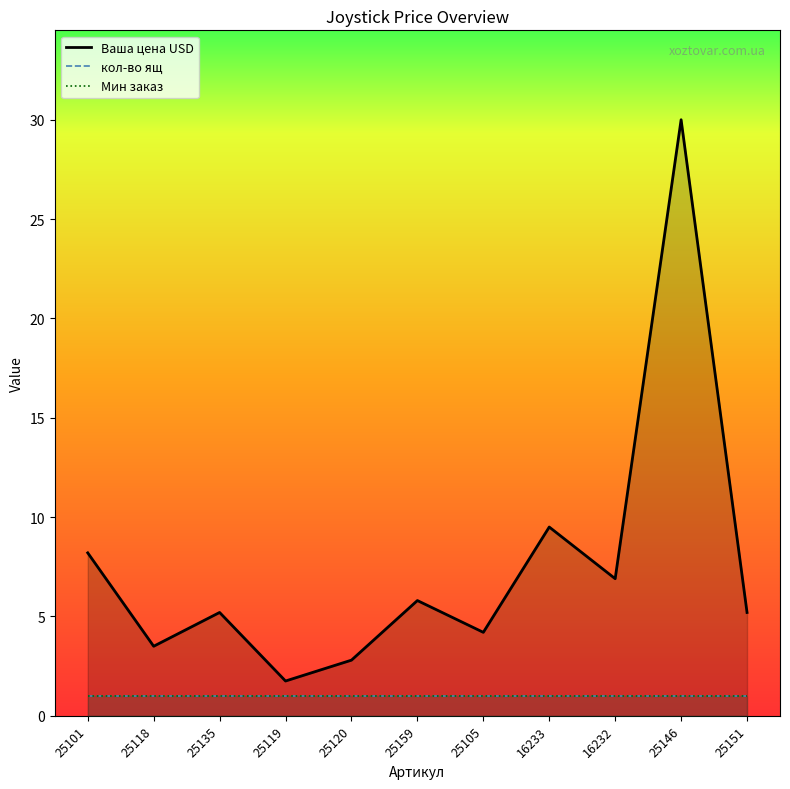

True or false: Мин заказ has a value of 1.5 at 25118.

False